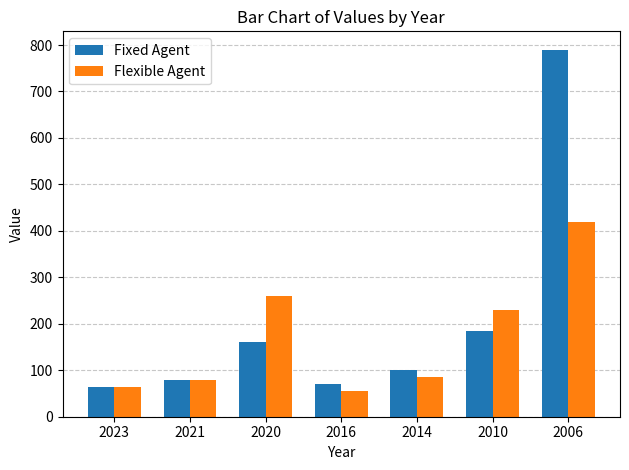

What is the total value across all series at 2010?

415